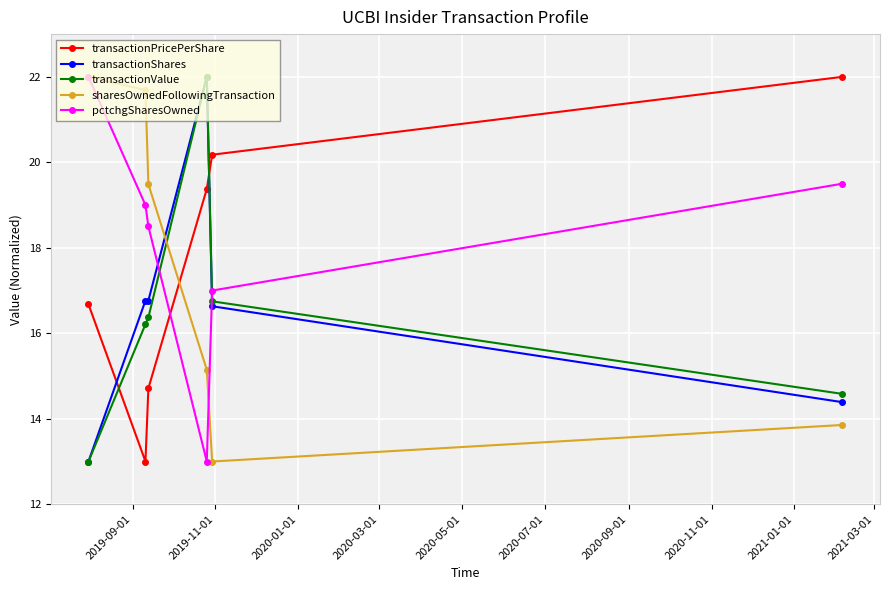

What is the value of the pctchgSharesOwned point at the 6th from the left?

19.5